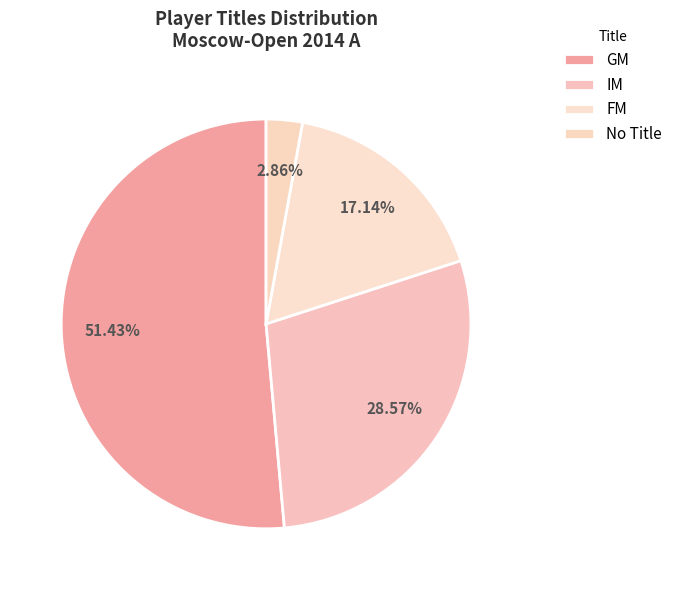

To the nearest percent, what is the difference between the largest and smallest slice percentages?

49%